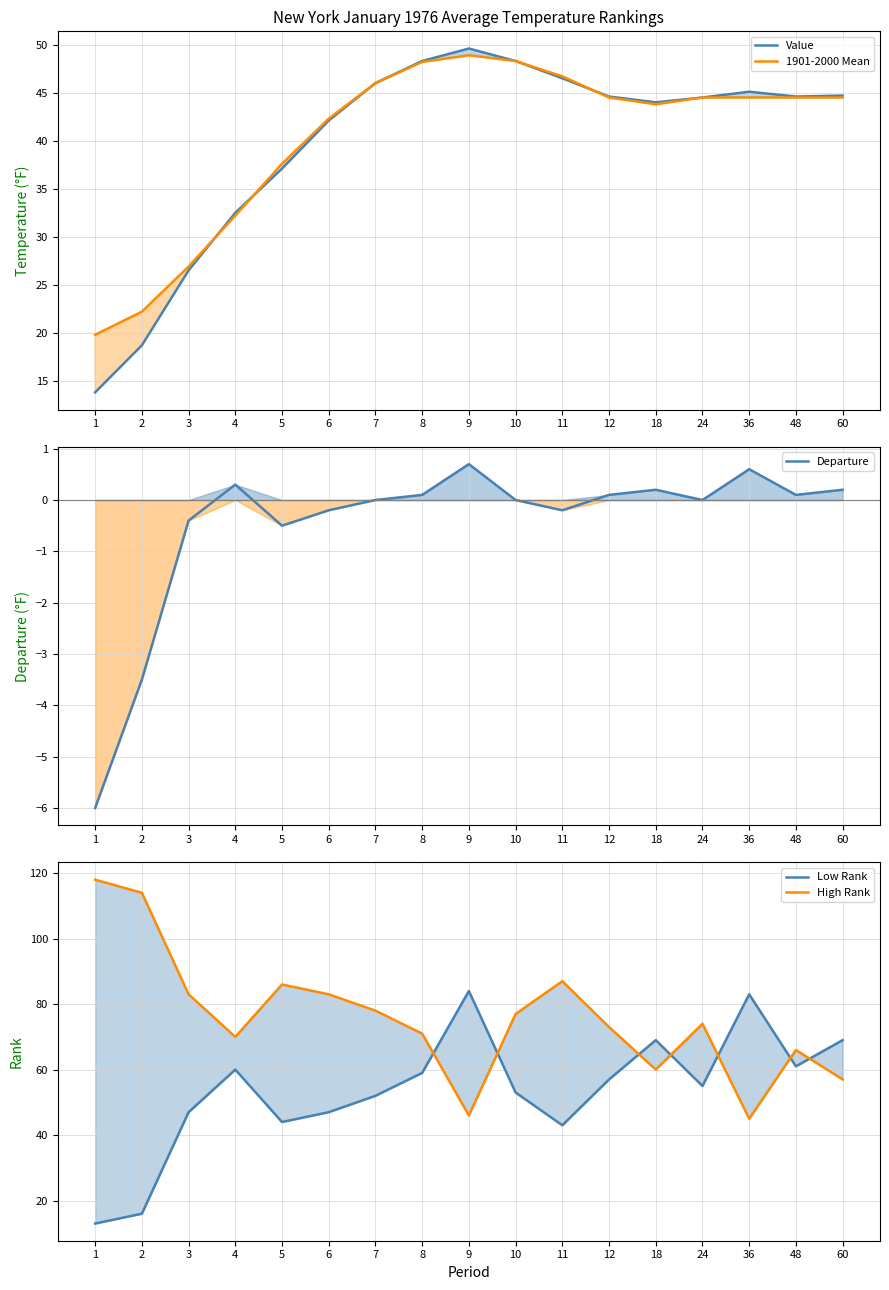

True or false: Value has a value of 44.6 at 48.

True